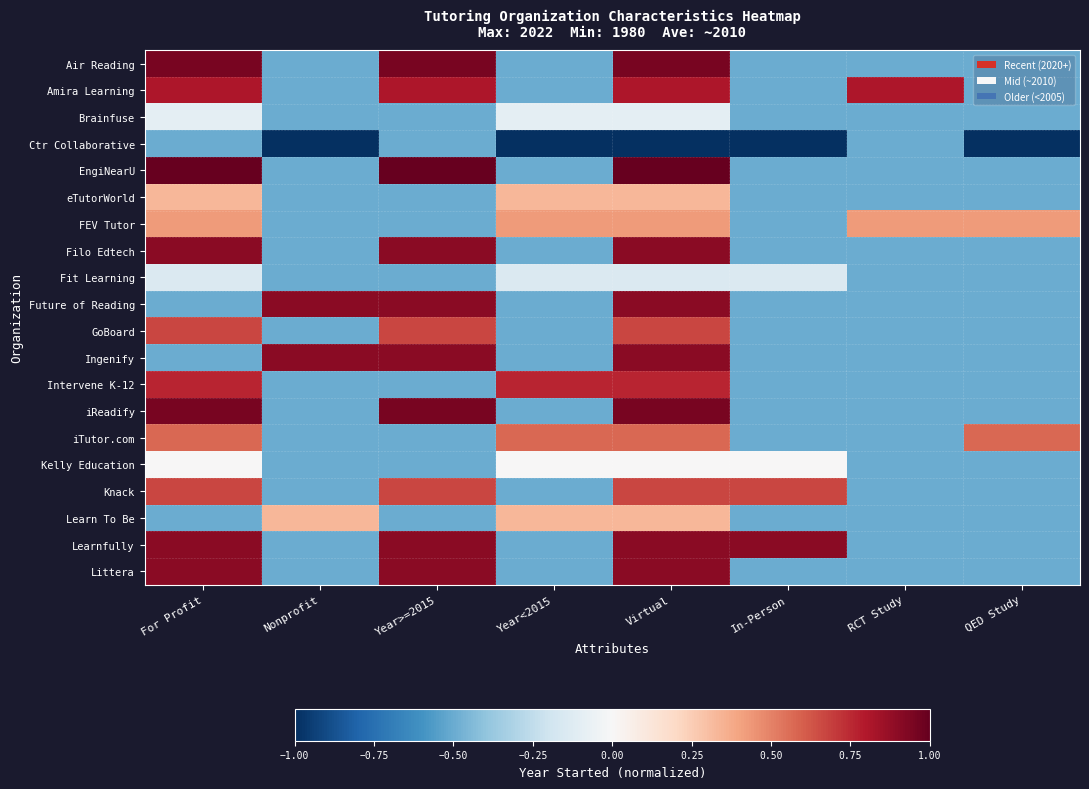

At which category is the sum across all series the highest?

Virtual